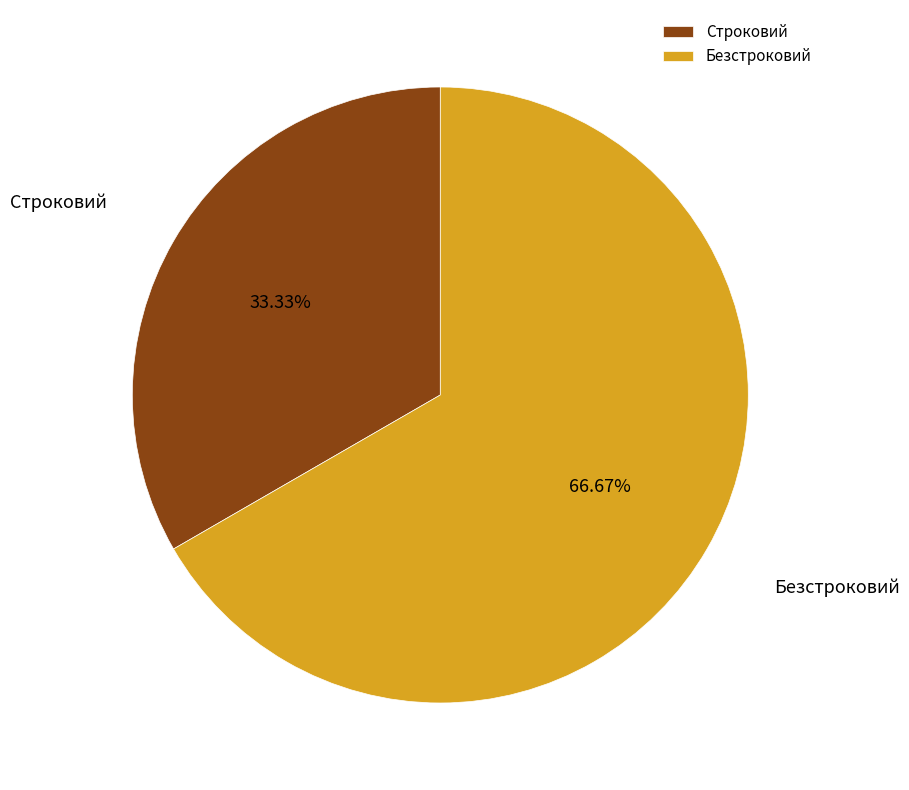

To the nearest percent, what portion does Строковий represent?

33%